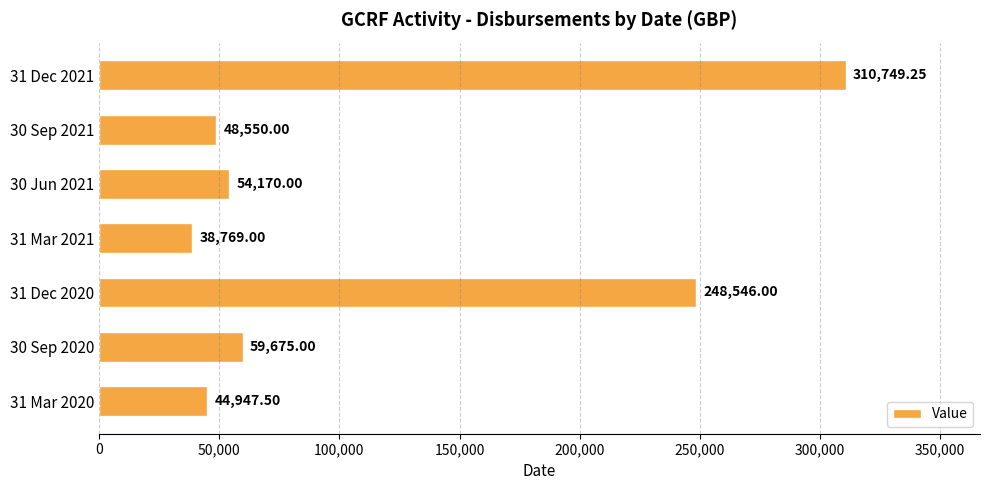

What is the average value?

115058.1